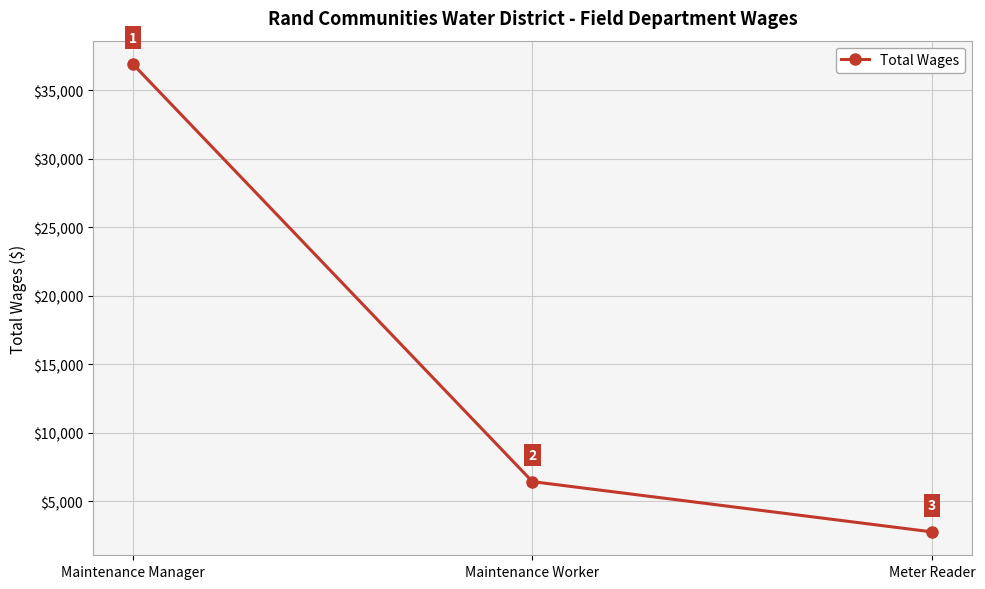

List the labels in order of value, smallest first.

Meter Reader, Maintenance Worker, Maintenance Manager